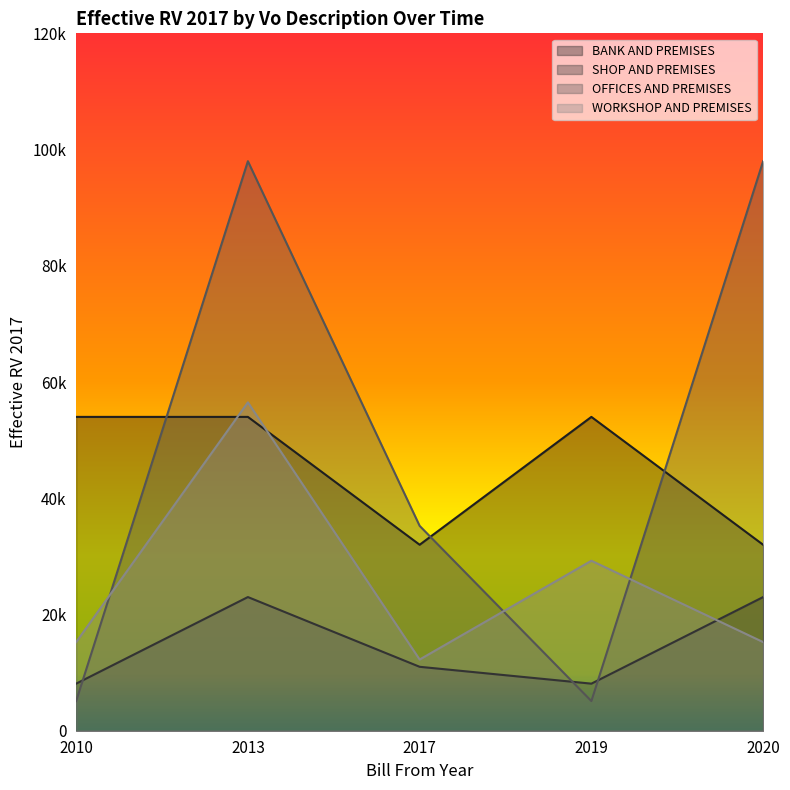

What is the difference between the BANK AND PREMISES values at 2013 and 2020?

22000